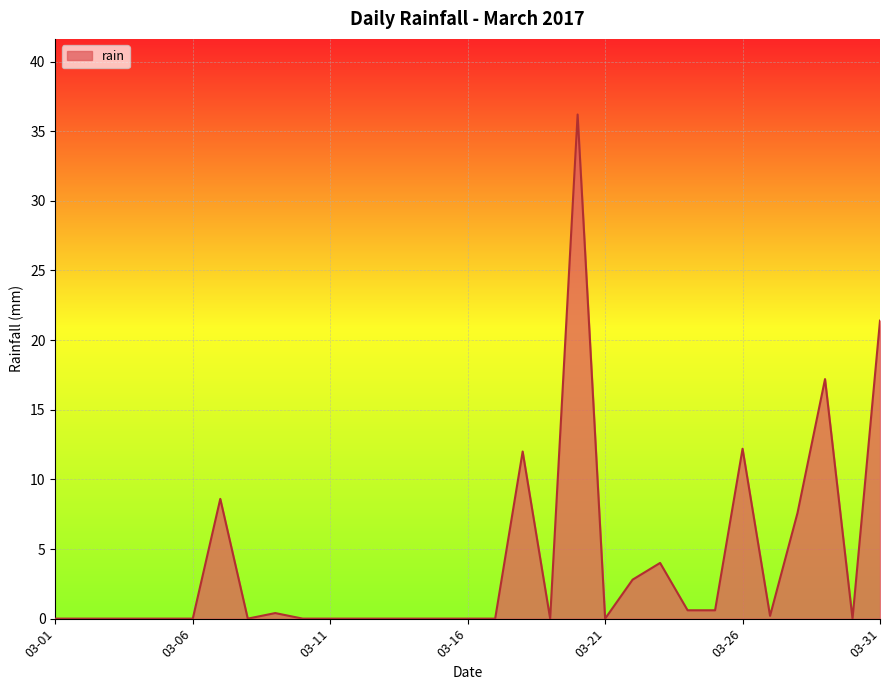

What is the difference between the maximum and minimum values?

36.2